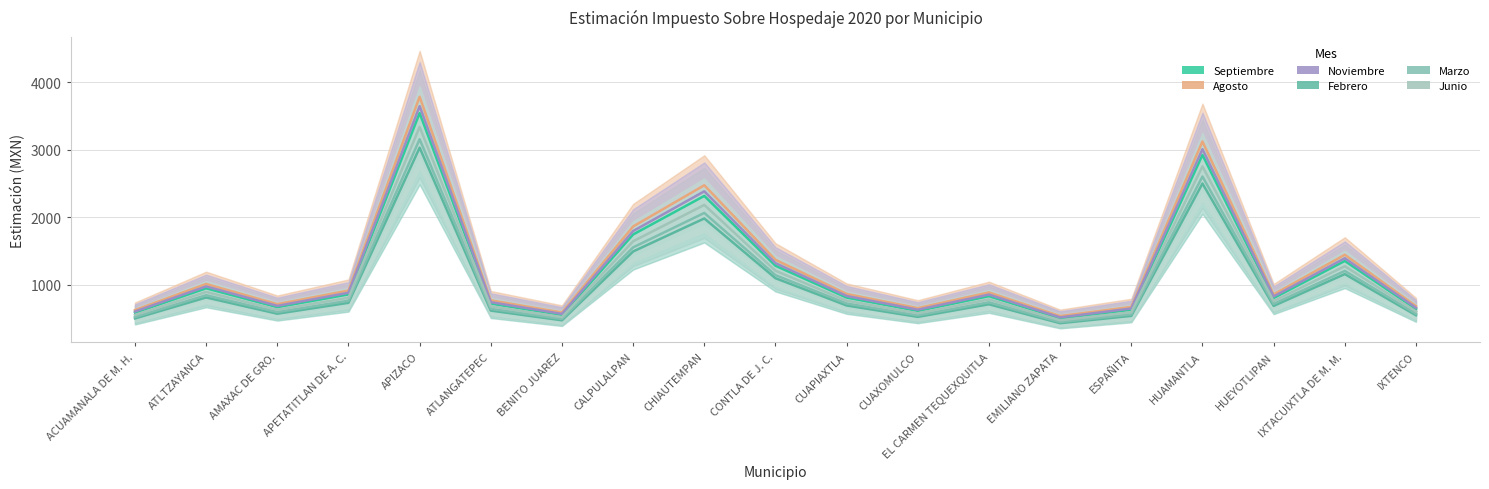

The value of Marzo at AMAXAC DE GRO. is 139. True or false?

False